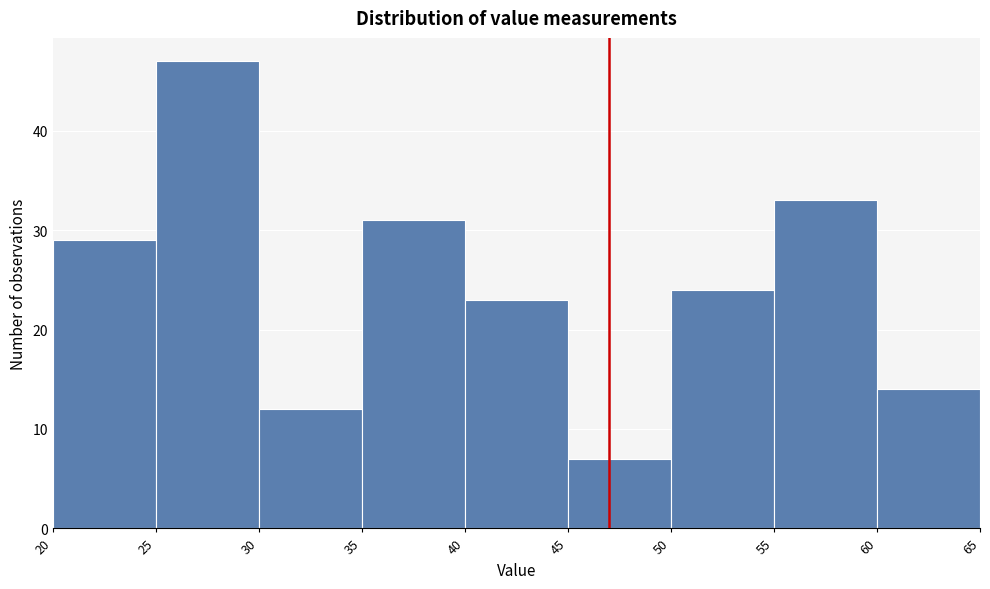

Reading left to right, list every bar in this chart as the range it spans on the x-axis followed by its height. The values are not printed on the chart, so give them approximately, as read against the axis.

20 to 25: 29
25 to 30: 47
30 to 35: 12
35 to 40: 31
40 to 45: 23
45 to 50: 7
50 to 55: 24
55 to 60: 33
60 to 65: 14